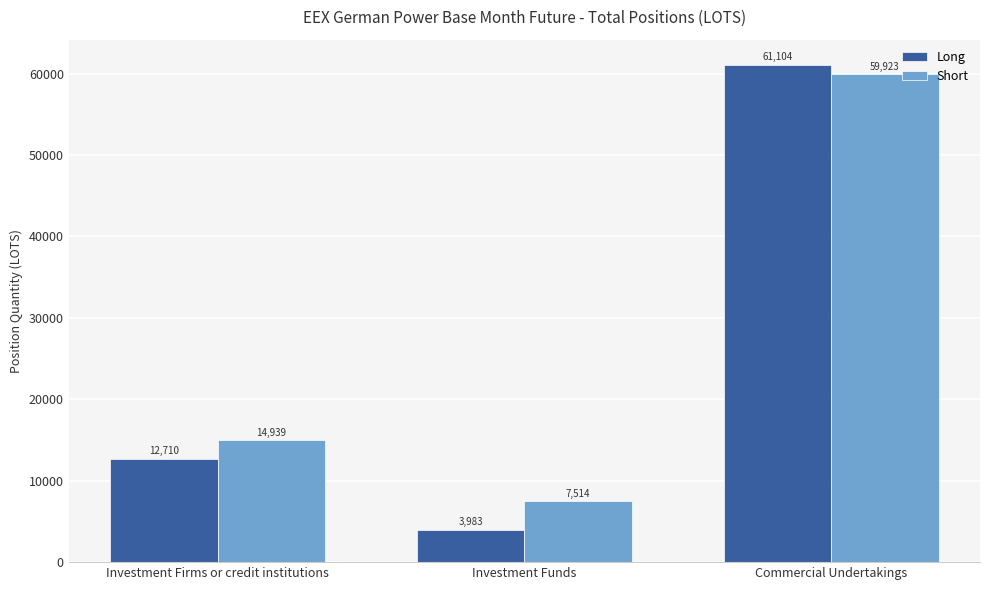

How many groups of bars are there?

3